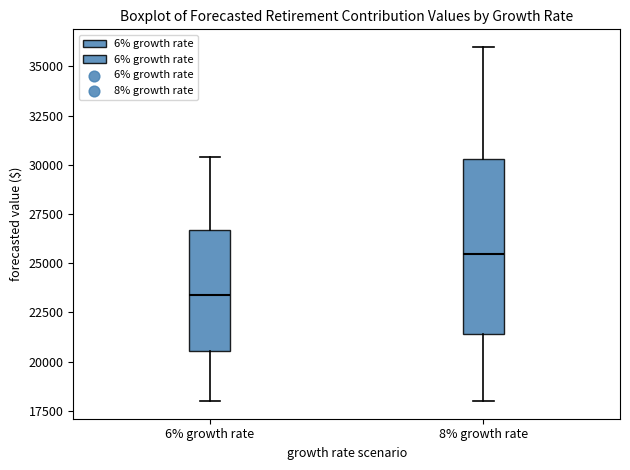

Where is the upper edge of the box for 6% growth rate on the y-axis? The values are not printed on the chart, so give them approximately, as read against the axis.

26500